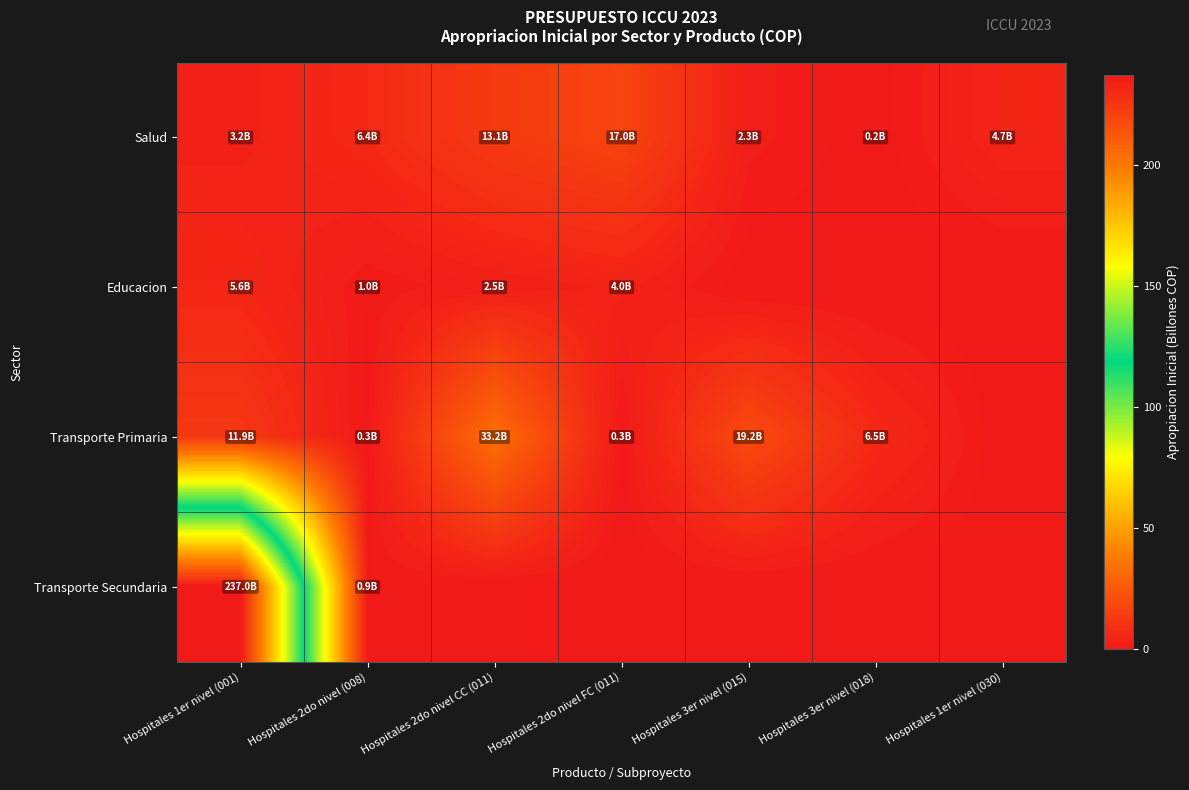

List the series in order of their peak value, lowest first.

Educacion, Salud, Transporte Primaria, Transporte Secundaria